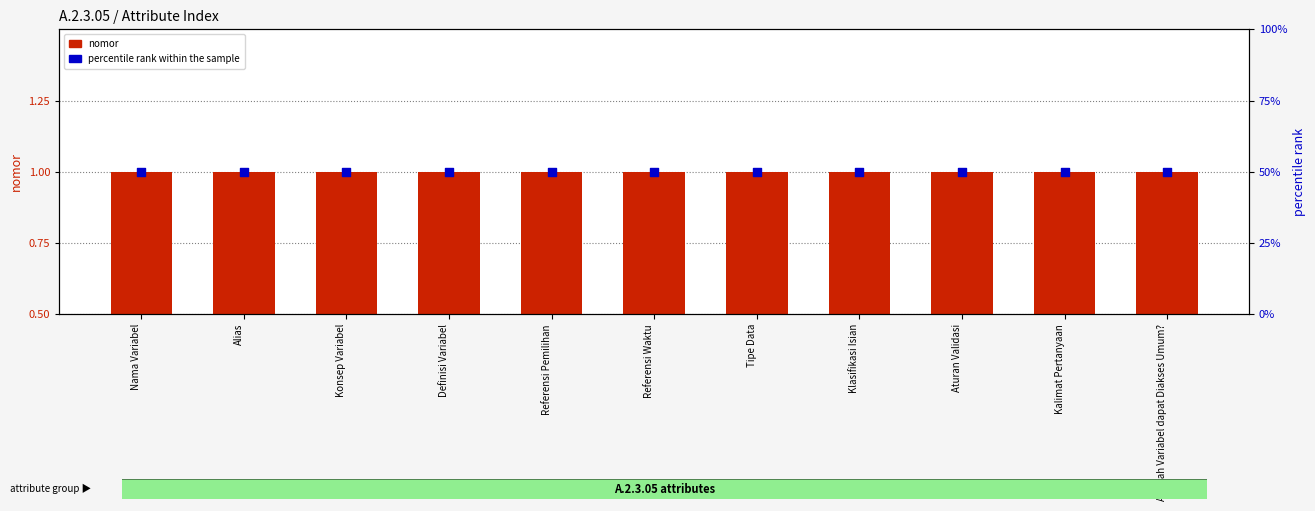

At which category is the sum across all series the highest?

Nama Variabel